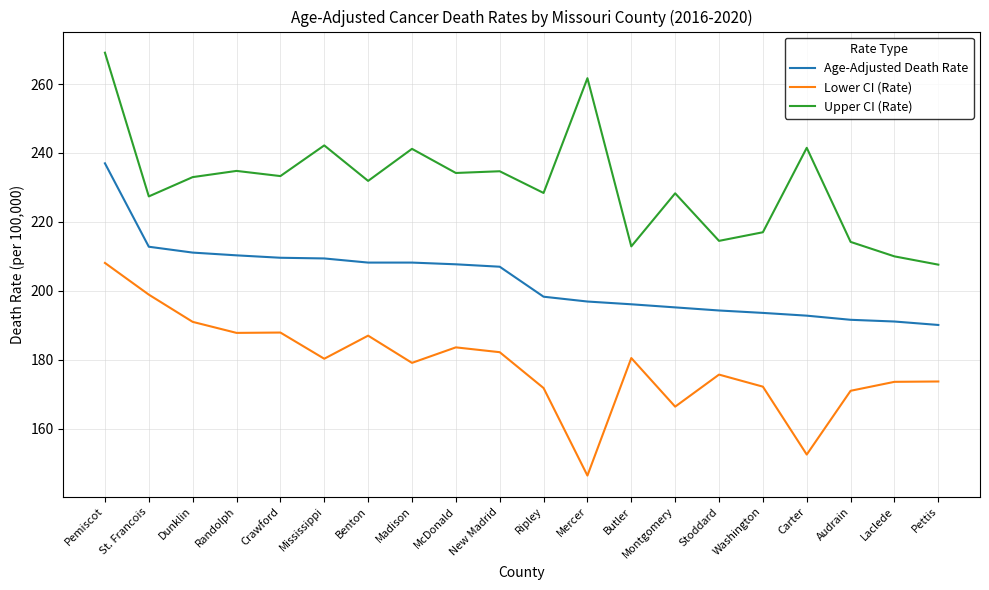

Rank the series at Carter from lowest to highest value.

Lower CI (Rate), Age-Adjusted Death Rate, Upper CI (Rate)